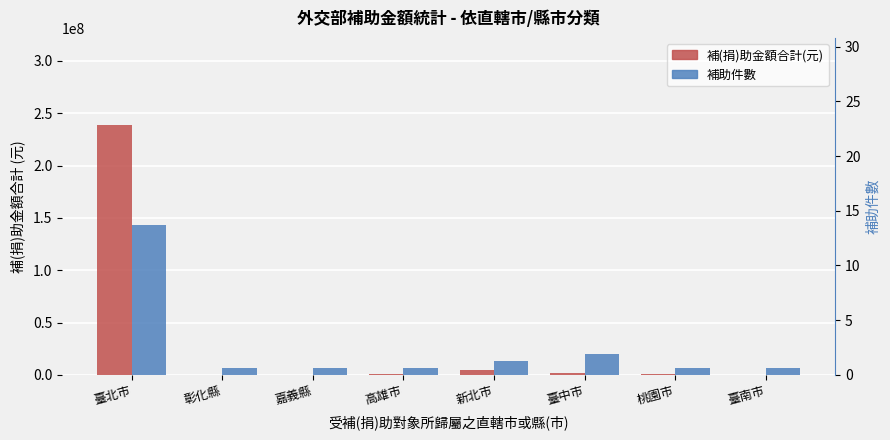

Reading right to left, transcribe all the data shown in this chart.

補(捐)助金額合計(元): 50000.0	900000.0	1850000.0	5050000.0	900000.0	80000.0	50000.0	238504095.0
補助件數 (×6504657): 6504657.1	6504657.1	19513971.4	13009314.3	6504657.1	6504657.1	6504657.1	143102457.0